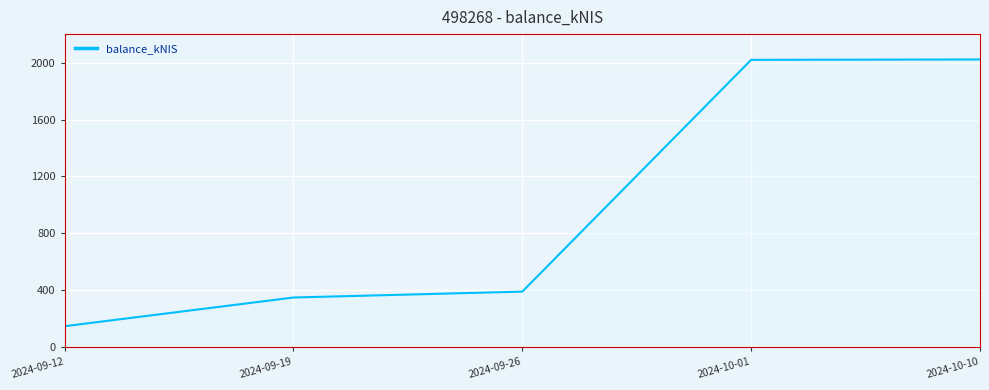

How many values are below 391?

2